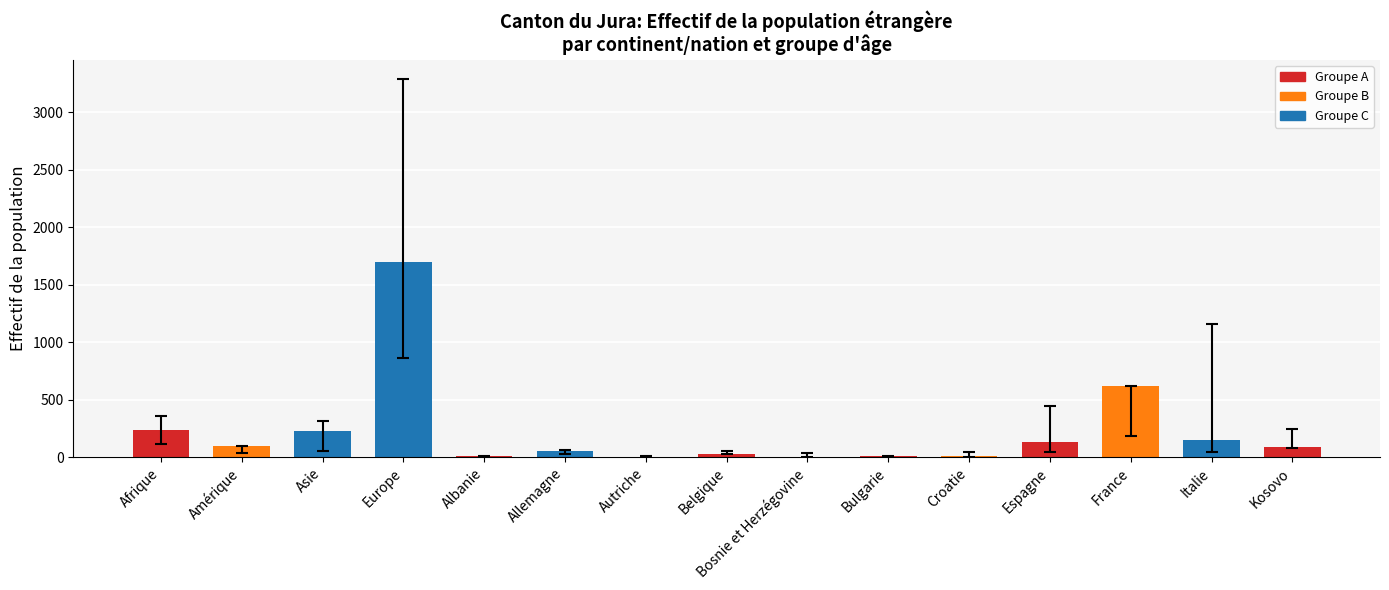

How many series are shown in this chart?

1